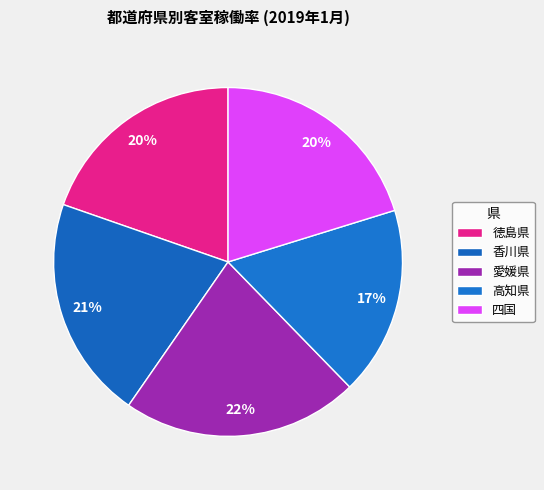

What percentage is the 香川県 slice, to the nearest percent?

21%